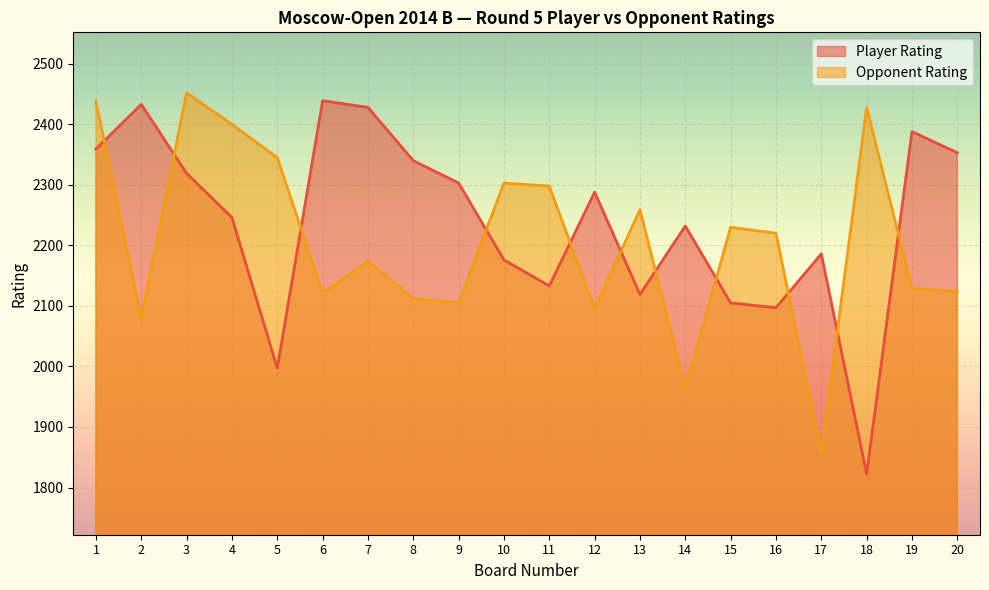

True or false: Opponent Rating and Player Rating intersect in this chart.

True